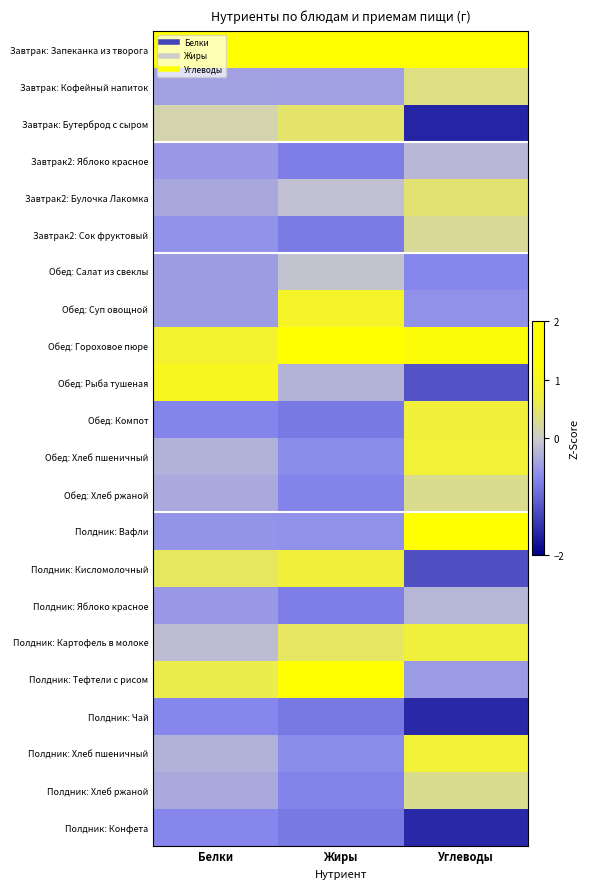

Which has a higher value, Углеводы or Белки?

Белки